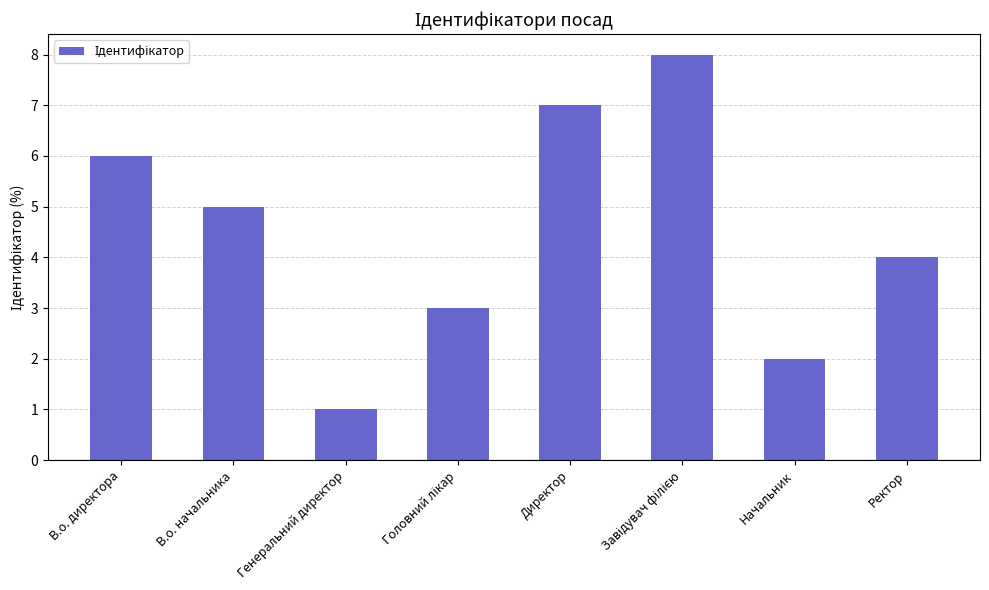

The value at В.о. директора is 3. True or false?

False